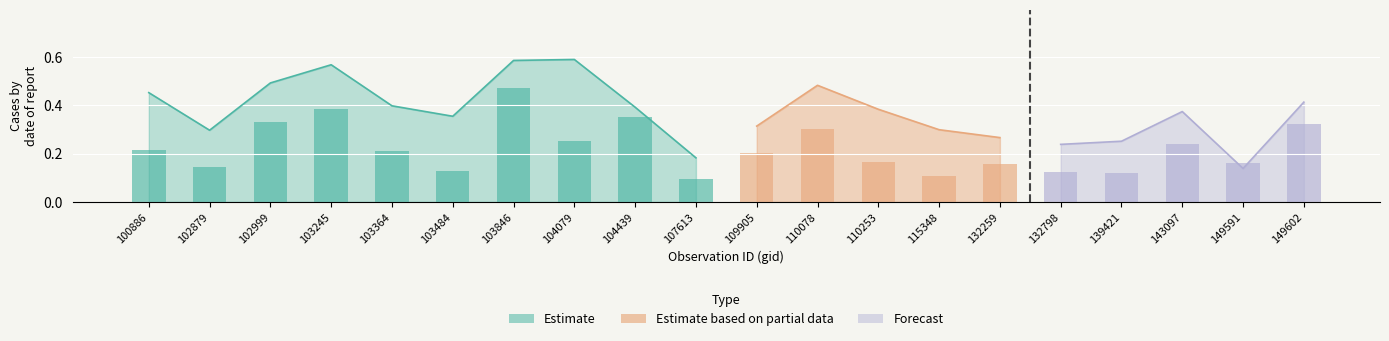

What is the smallest value displayed?

0.1